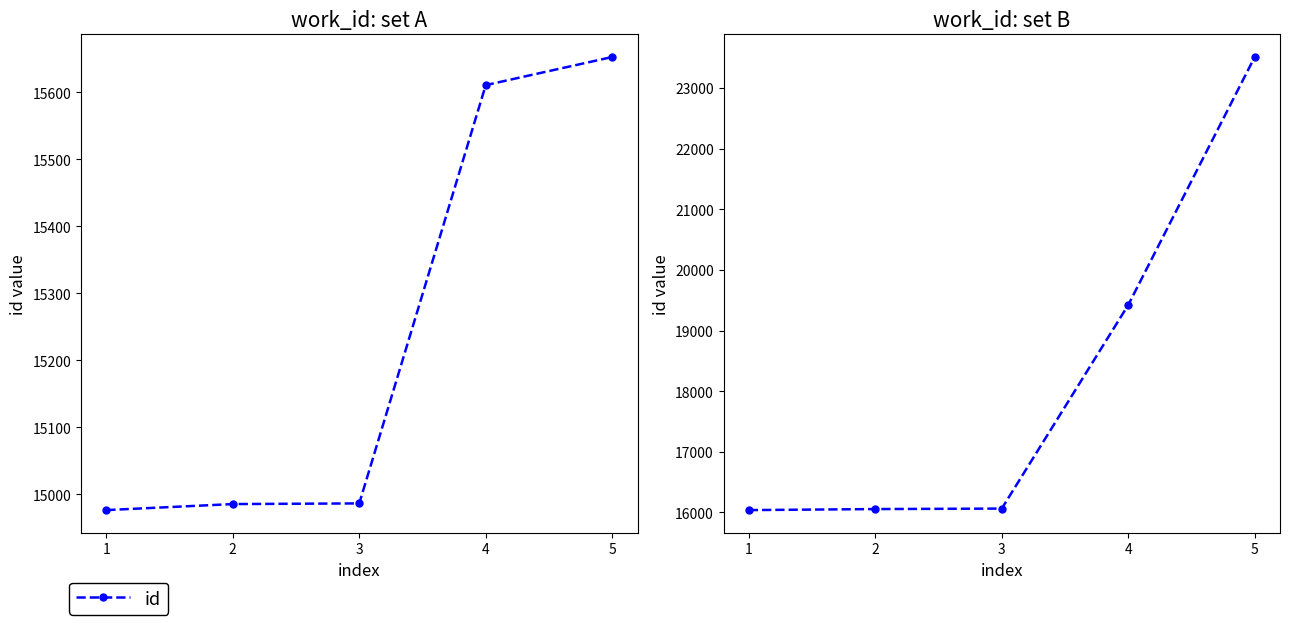

Between 2 and 5, which is larger?

5